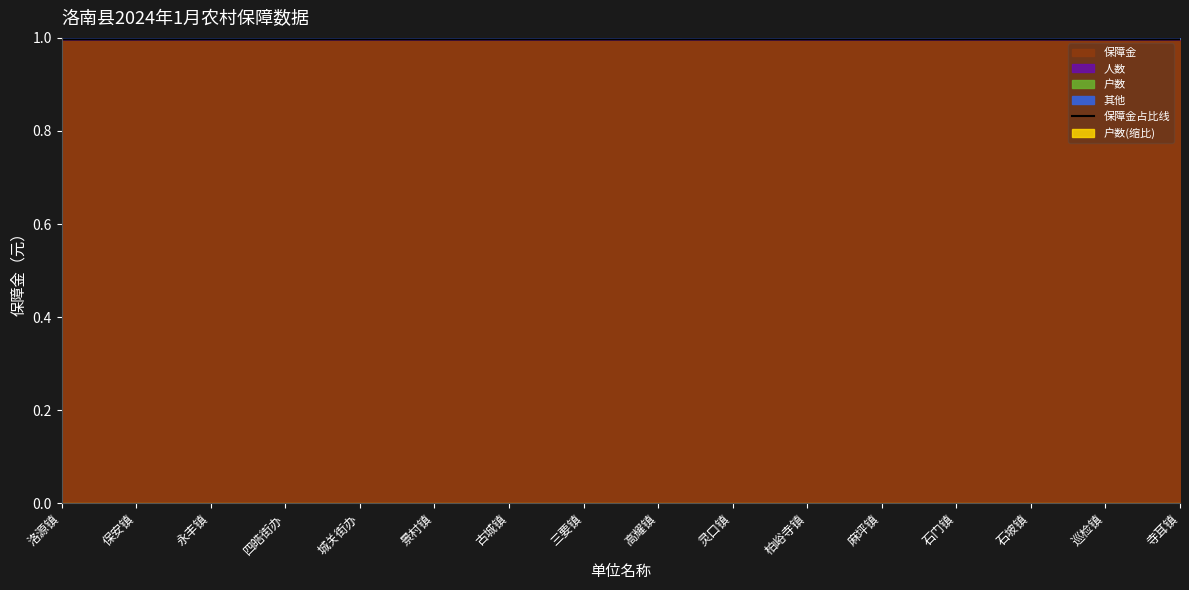

Rank the categories by value from lowest to highest.

景村镇, 柏峪寺镇, 麻坪镇, 石门镇, 巡检镇, 古城镇, 三要镇, 保安镇, 高耀镇, 洛源镇, 石坡镇, 城关街办, 四皓街办, 永丰镇, 寺耳镇, 灵口镇